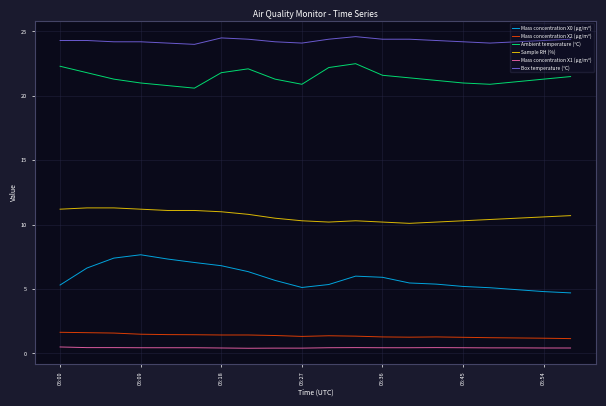

What is the lowest value of the Ambient temperature (°C) series?

20.6